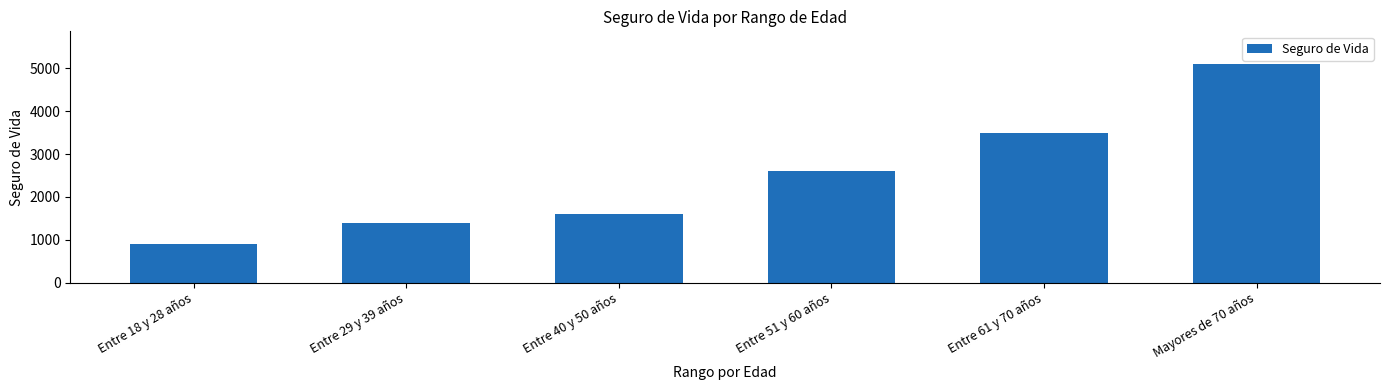

True or false: the data shows 3500 at Entre 61 y 70 años.

True